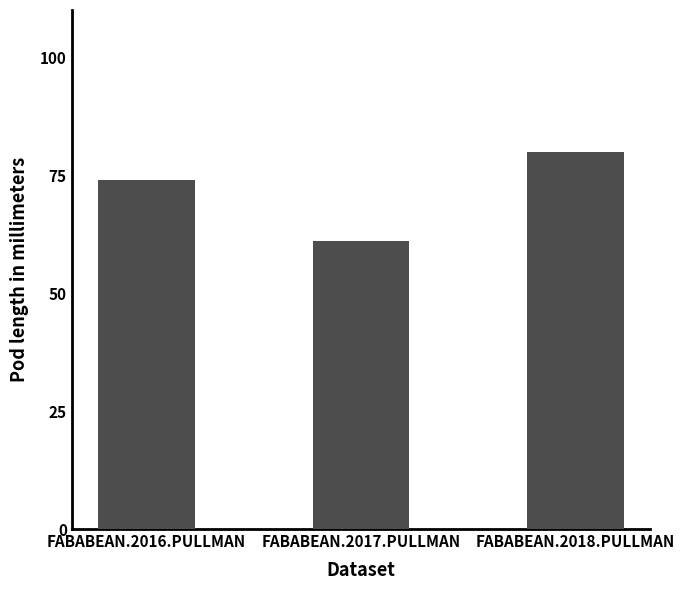

Is it true that the value at FABABEAN.2016.PULLMAN is 36?

False